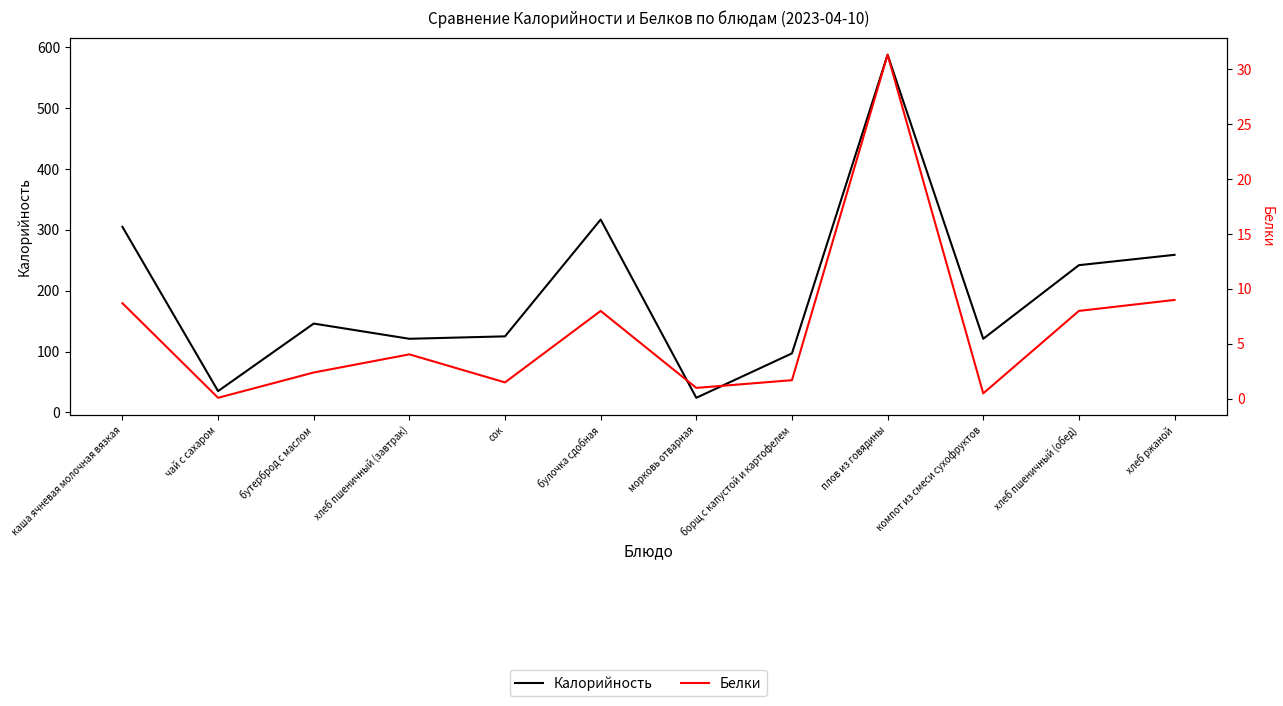

Where does the Белки series first go above 4?

каша ячневая молочная вязкая